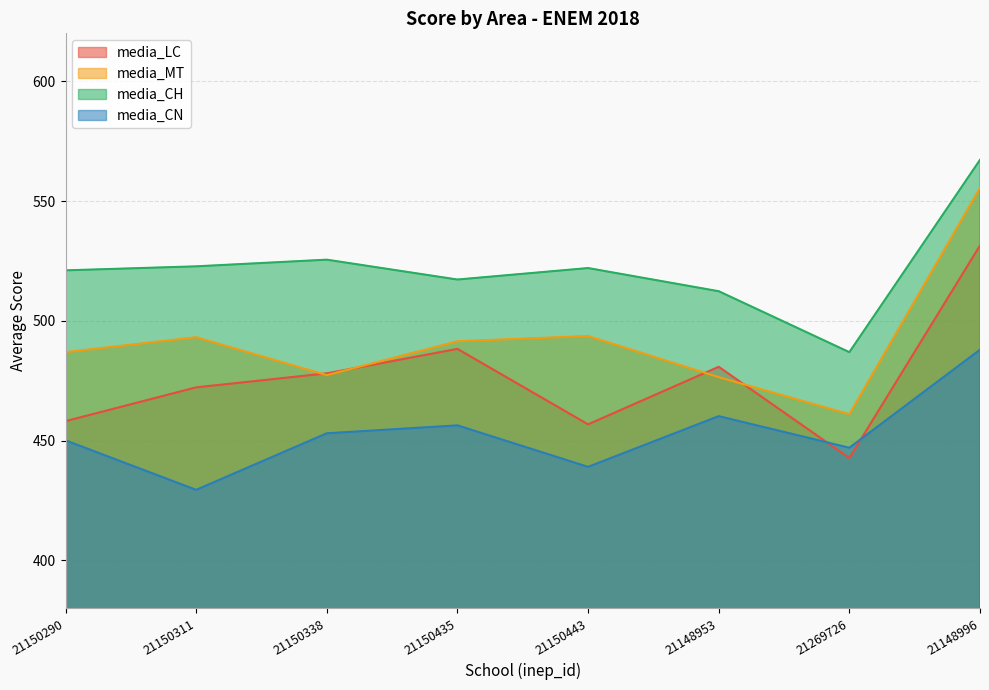

Reading left to right, list all the values displayed in this chart.

media_LC: 458.1	472.2	478.1	488.3	456.8	480.8	442.7	531.4
media_MT: 486.9	493.1	477.3	491.5	493.6	476.5	461.0	555.5
media_CH: 521.0	522.7	525.5	517.2	522.0	512.3	486.9	567.2
media_CN: 450.1	429.4	453.0	456.3	439.0	460.2	447.0	487.9